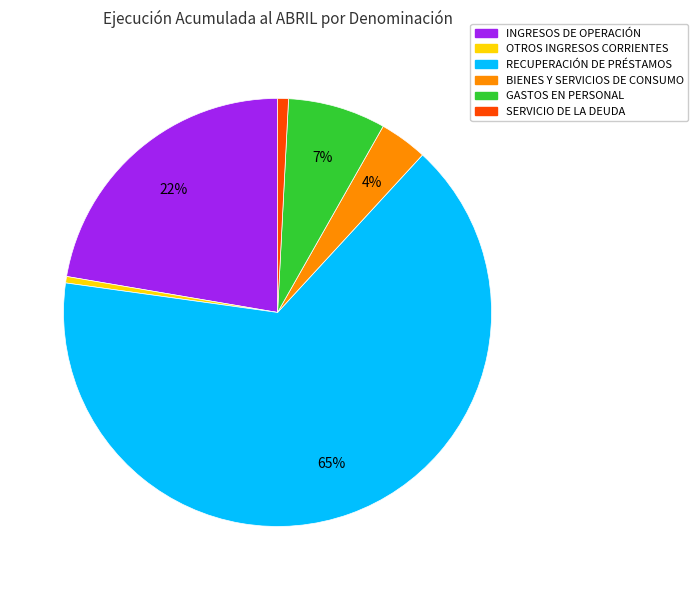

To the nearest percent, what is the average slice percentage?

17%